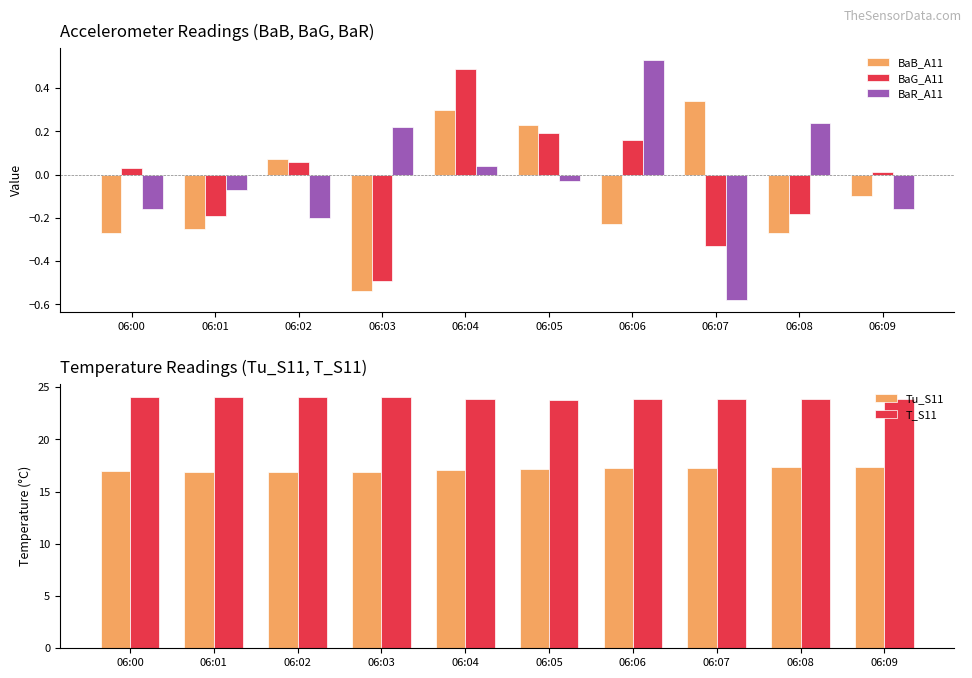

What is the sum of the T_S11 values at 06:06 and 06:00?

48.0